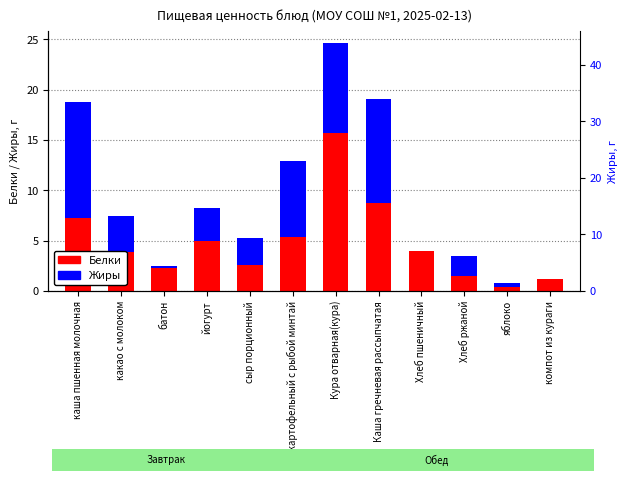

What is the total value across all series at Каша гречневая рассыпчатая?

19.1